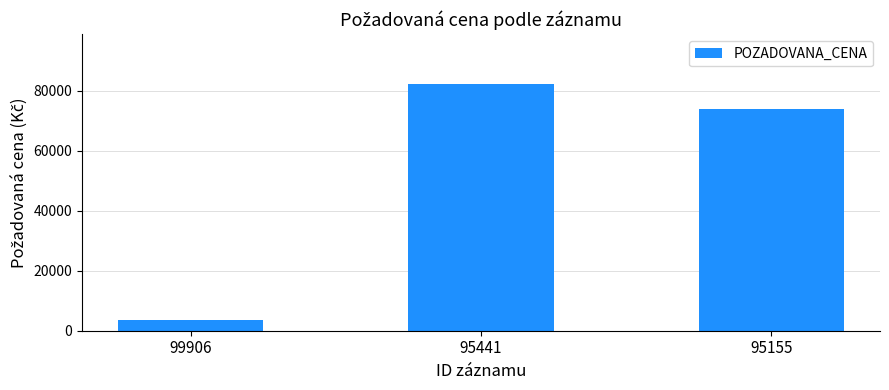

Reading left to right, extract all data points from this chart.

3685	82315	73900